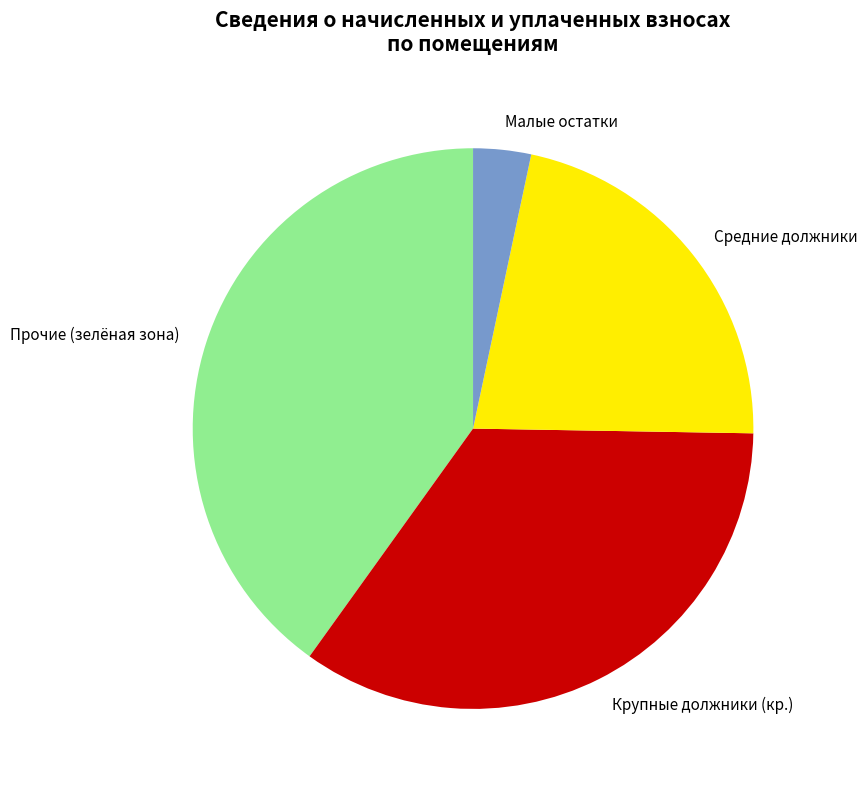

The Прочие (зелёная зона) slice represents 40% of the pie. True or false?

True